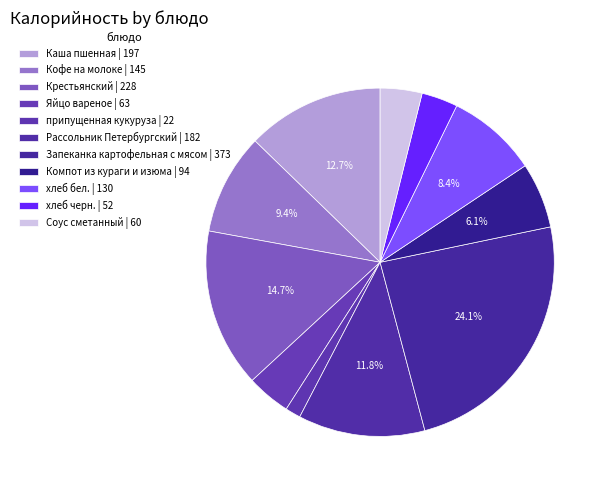

To the nearest percent, what percentage of the pie is хлеб черн.?

3%